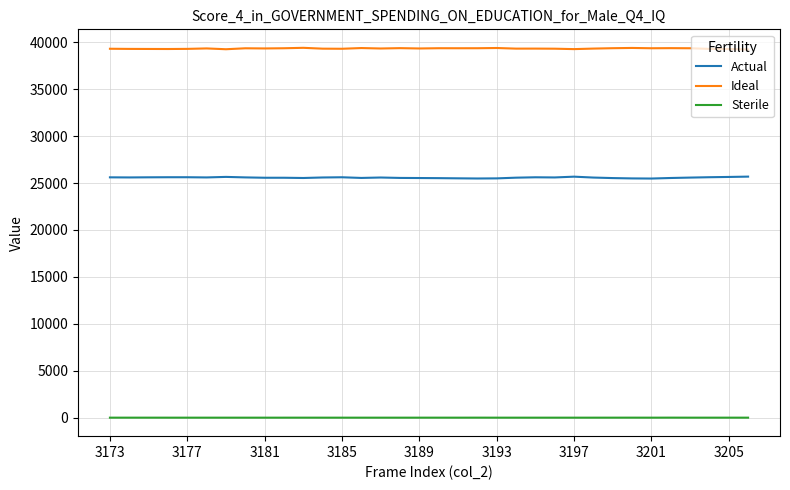

True or false: Sterile and Ideal cross at least once.

False